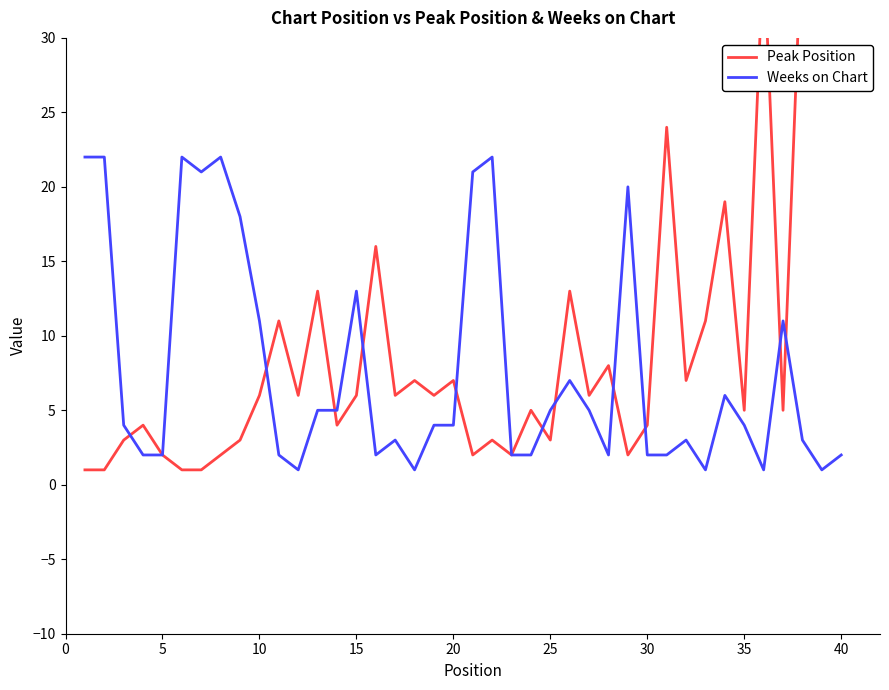

The value of Weeks on Chart at 5 is 2. True or false?

True